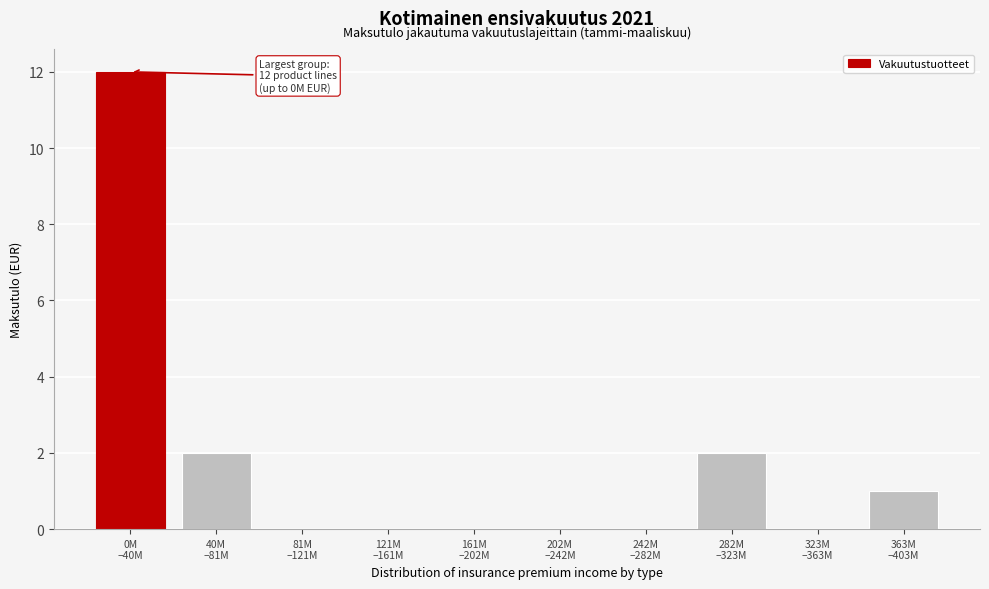

What is the greatest value displayed?

12